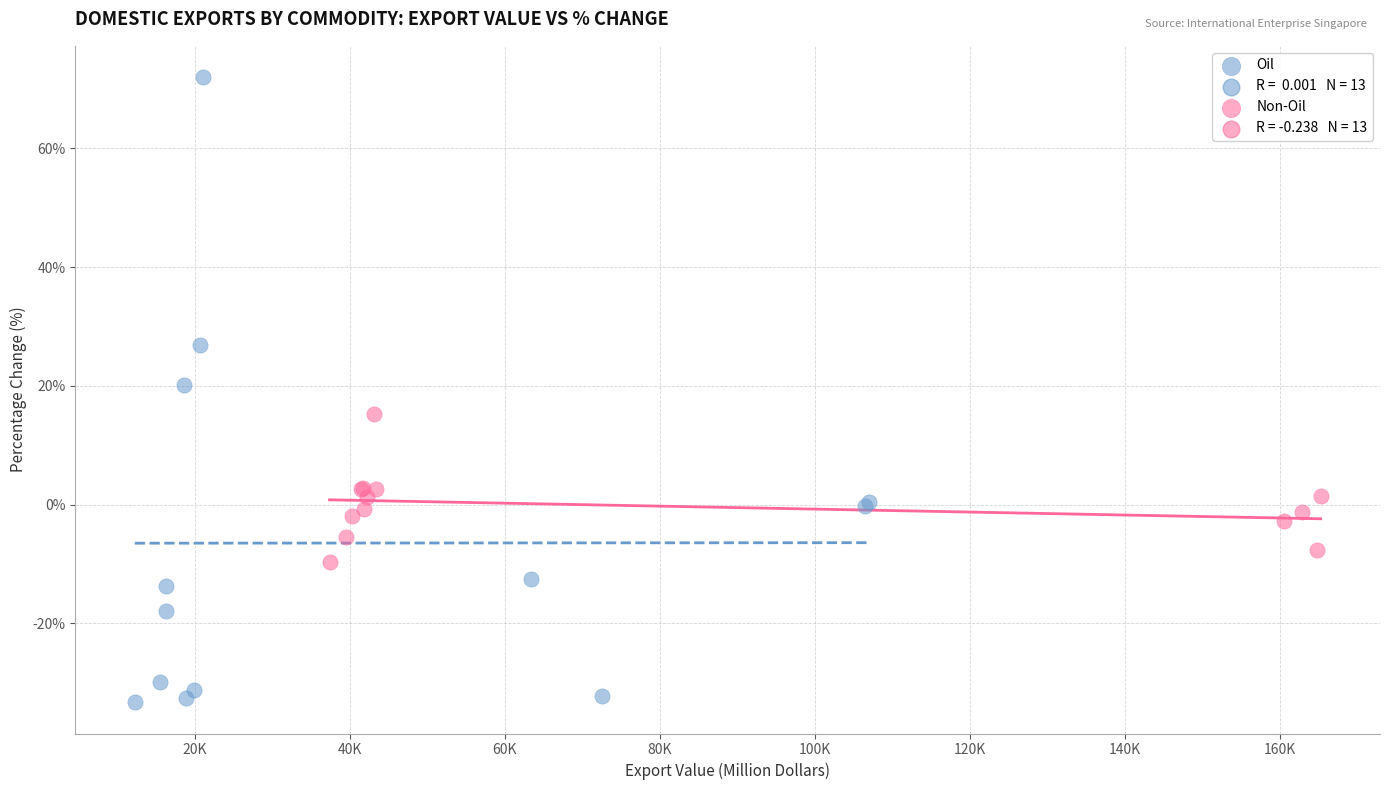

Which series has the largest Y range (max minus min)?

Oil